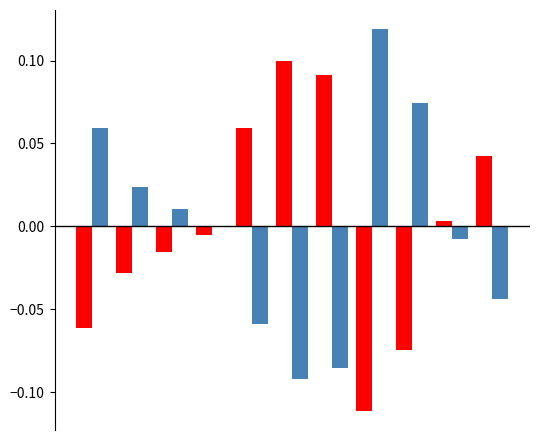

How many groups of bars are there?

11